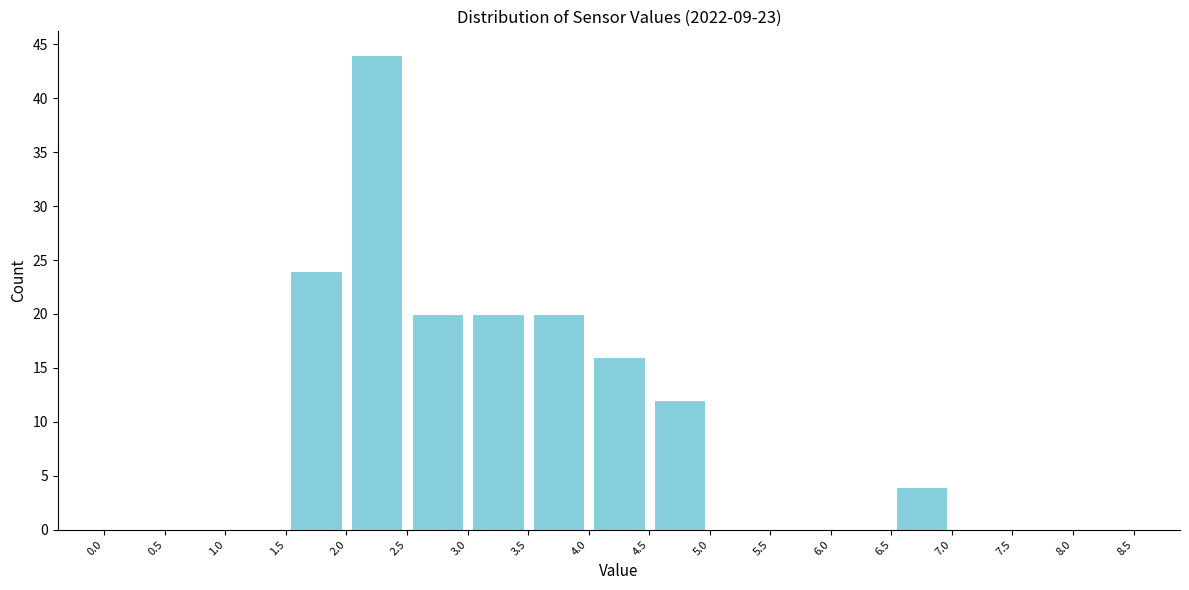

How tall is the bar that spans 6.5 to 7.0 on the x-axis? The values are not printed on the chart, so give them approximately, as read against the axis.

4